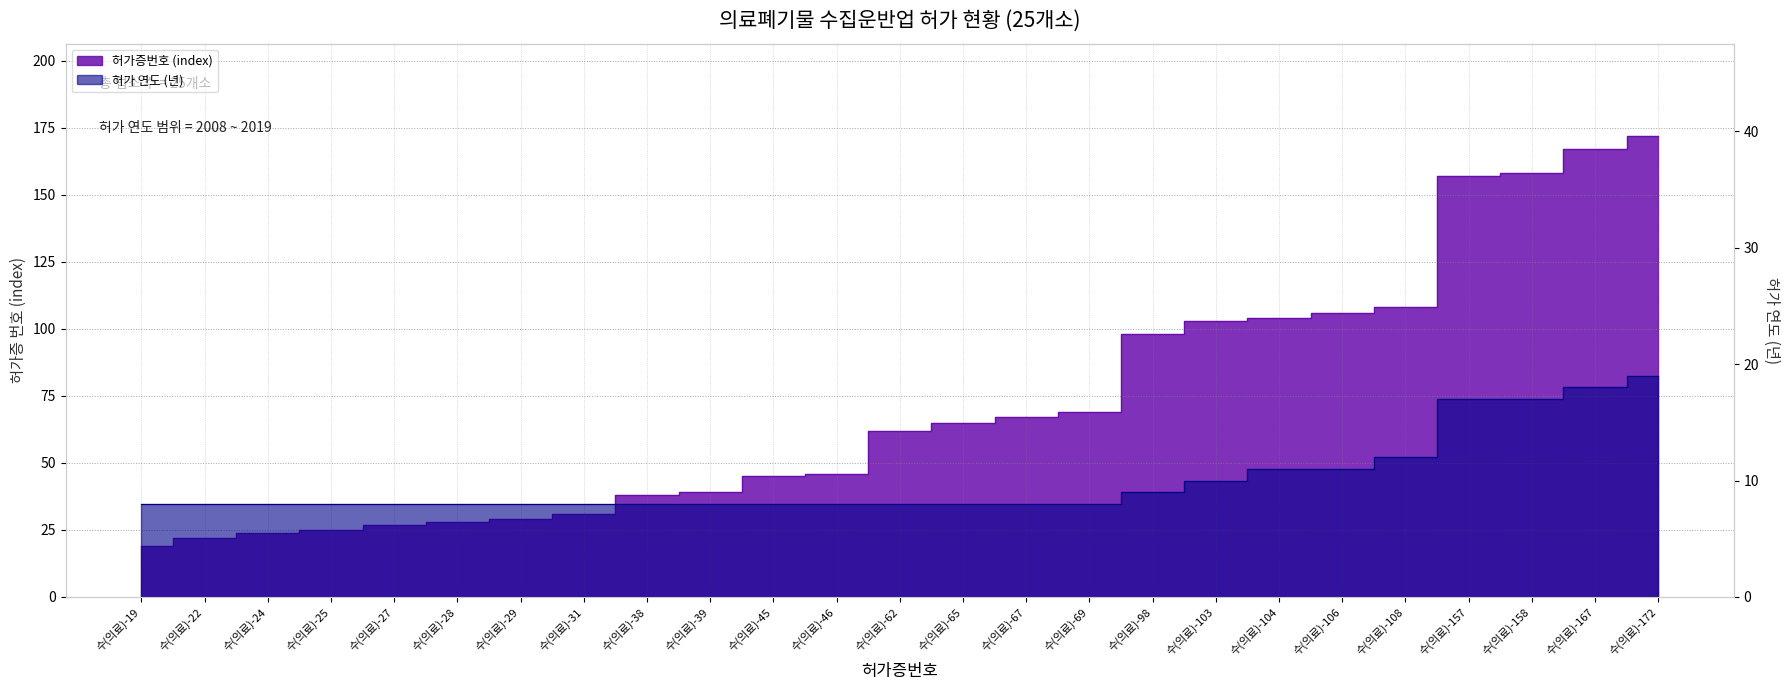

True or false: 허가증번호 (index) has more than 0 interior local peaks.

False